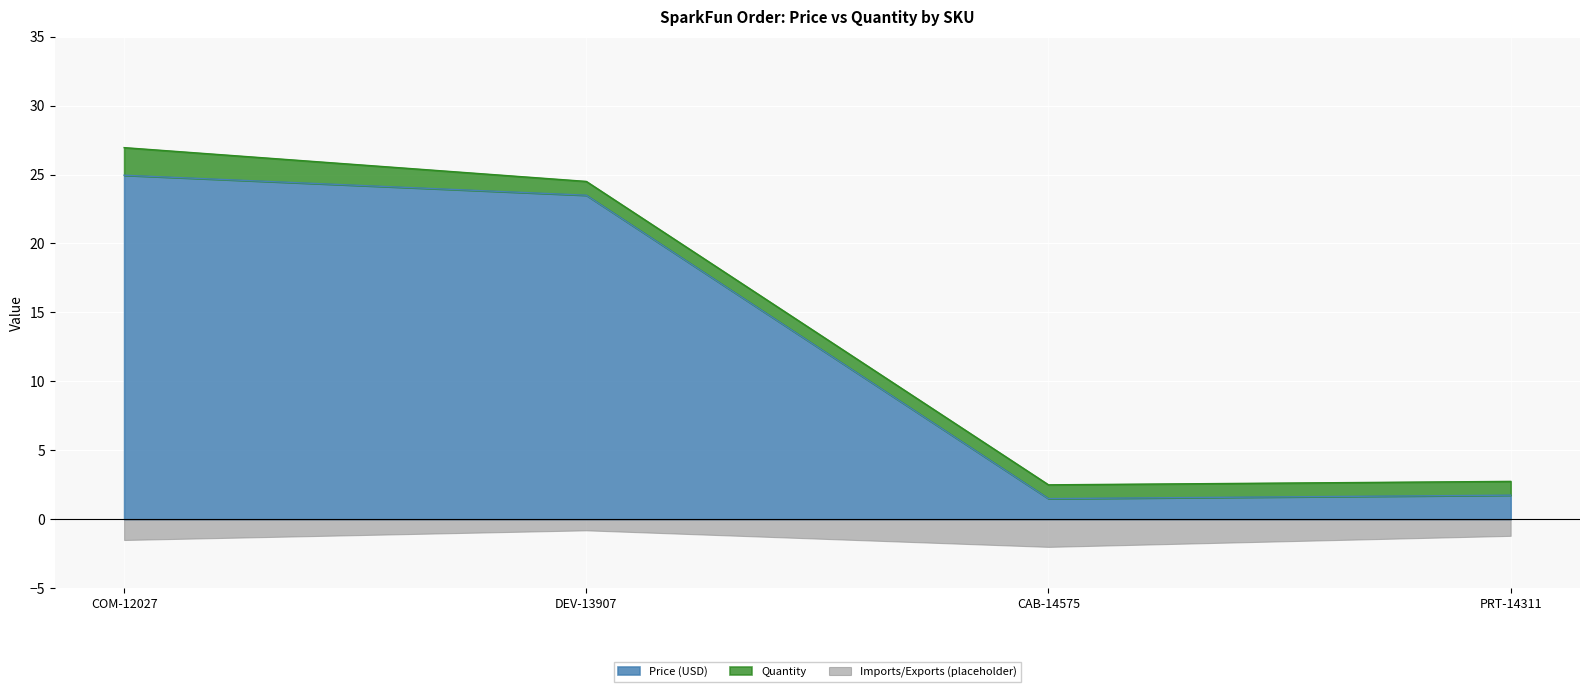

Is it true that Price (USD) equals 23.5 at DEV-13907?

True